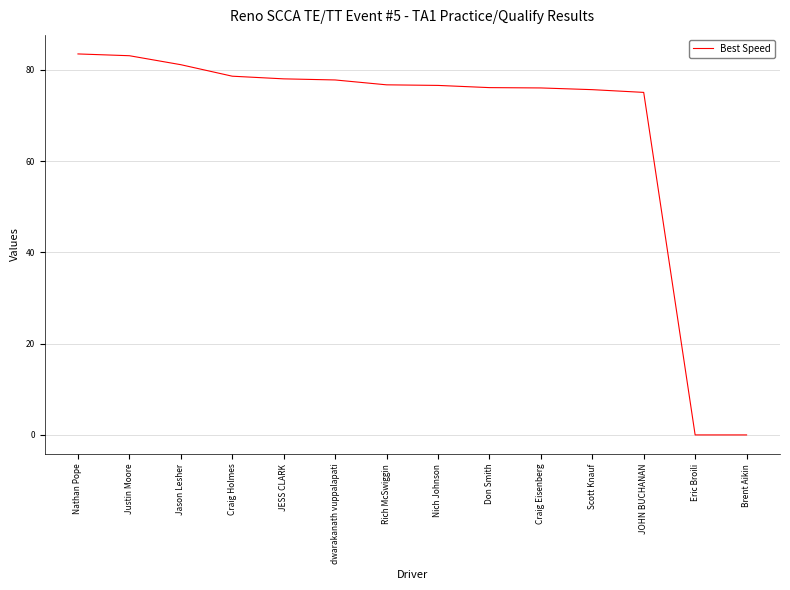

What is the change in value from Jason Lesher to JESS CLARK?

-3.1